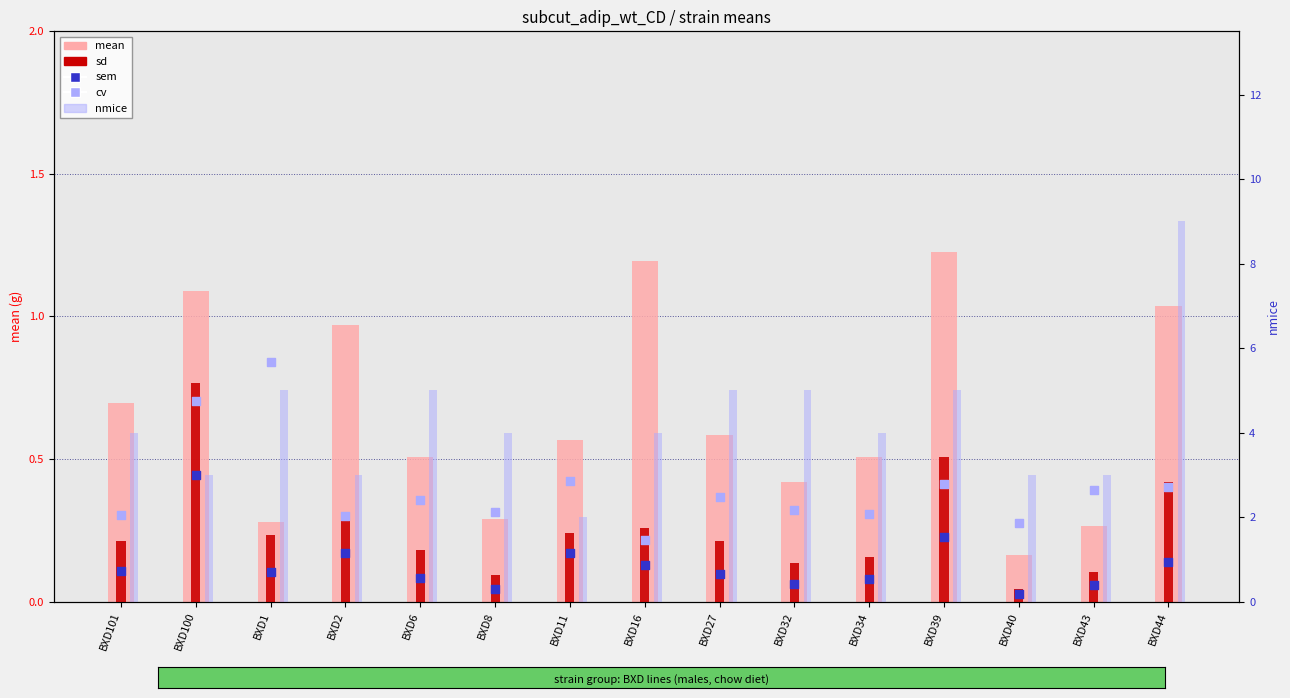

At which category is the sum across all series the highest?

BXD44